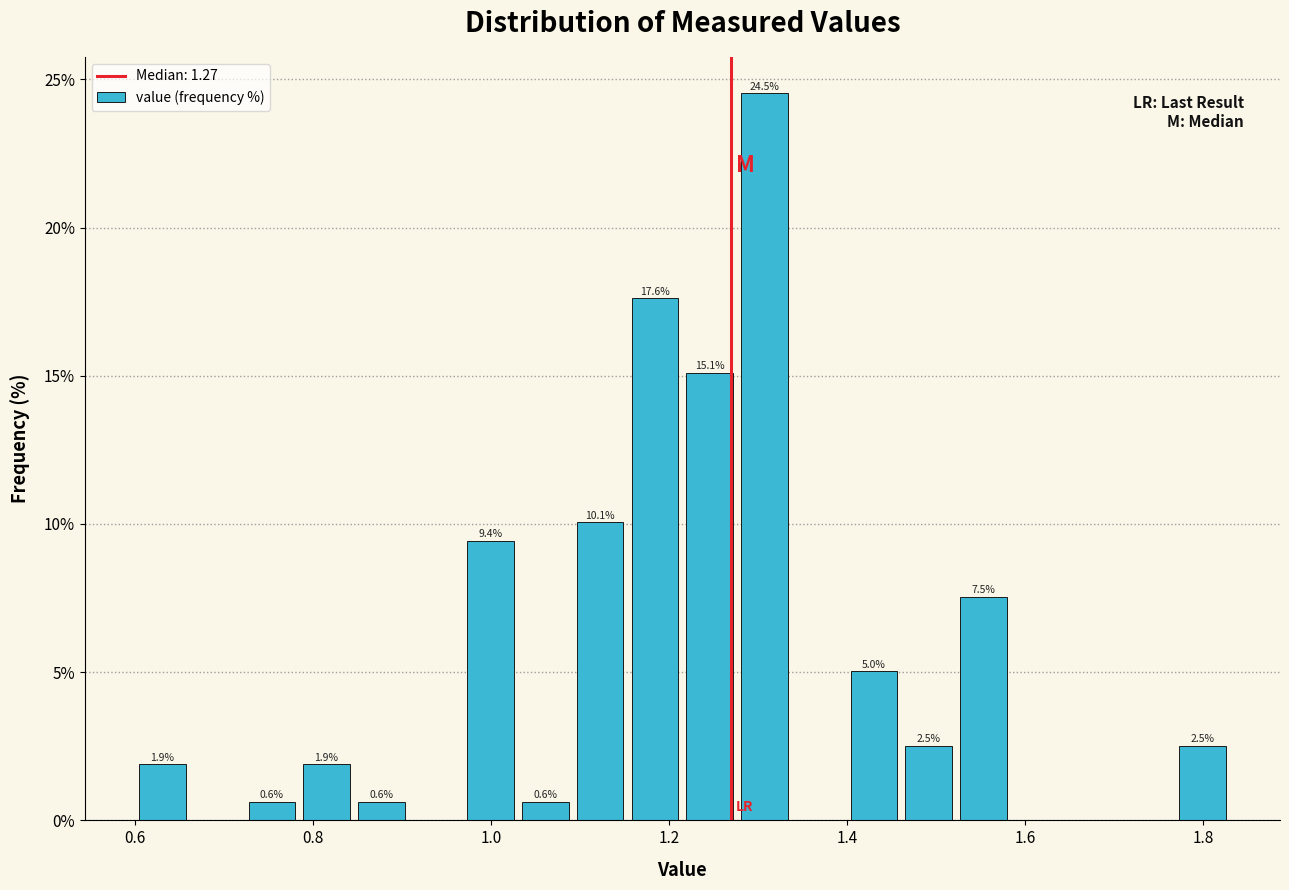

Around what value on the x-axis is the tallest bar? Give the approximate position of its centre, as read against the axis.

1.30